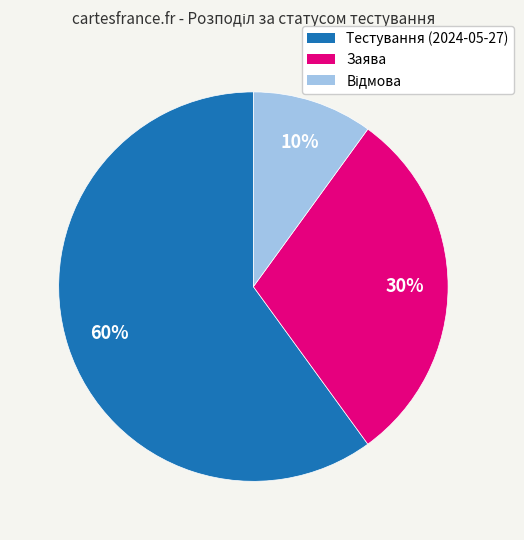

Which category has the biggest portion of the pie?

Тестування (2024-05-27)